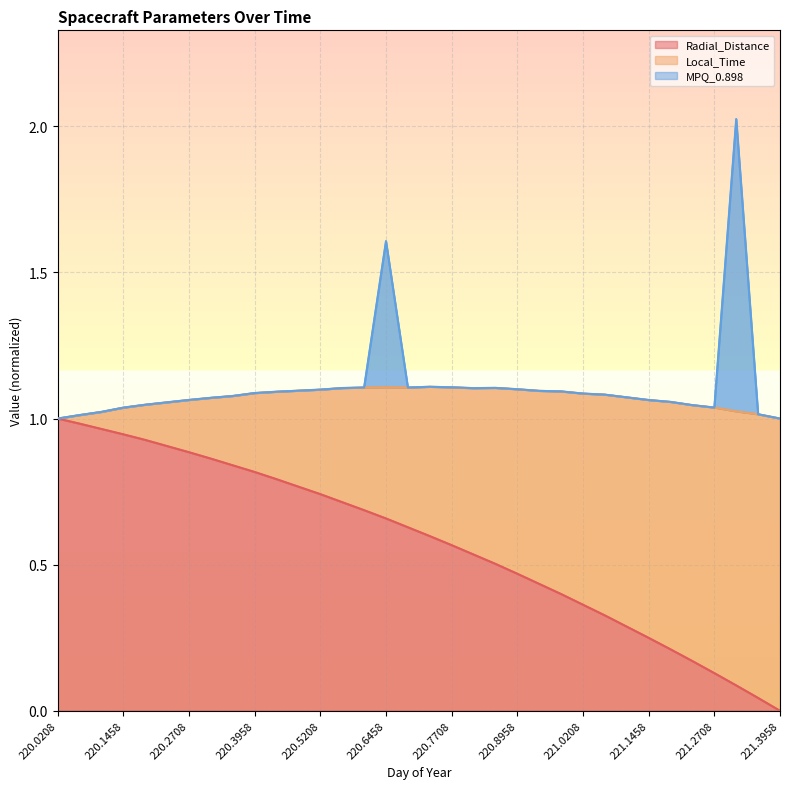

Between 220.9375 and 221.1458, which series saw the biggest shift?

Radial_Distance